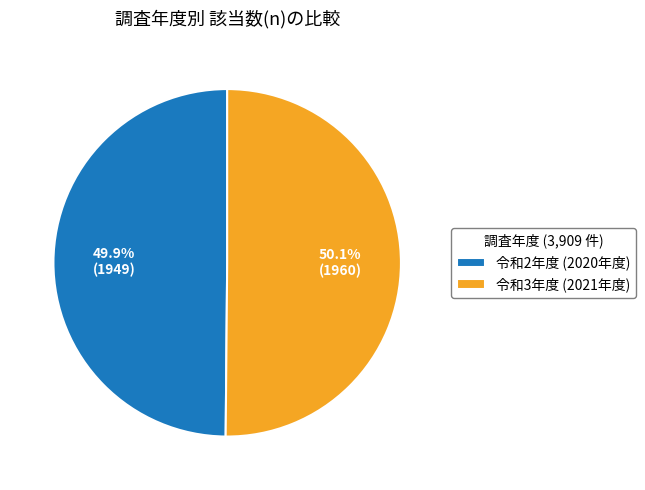

Does any single category account for the majority?

Yes